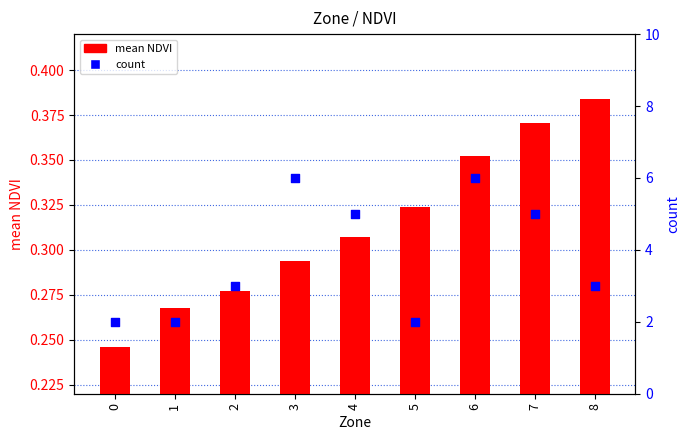

At which category is the sum across all series the highest?

6